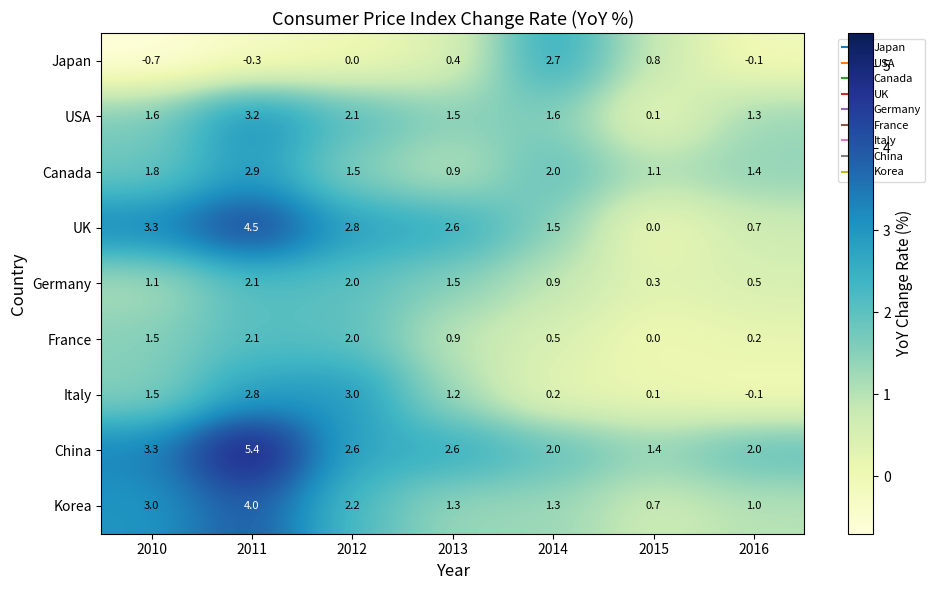

What is the approximate value of Italy at 2010?

1.5